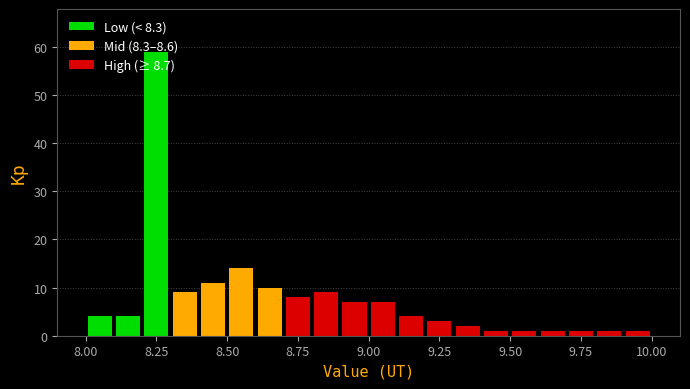

Read against the x-axis, roughly where is the centre of the tallest bar?

8.25